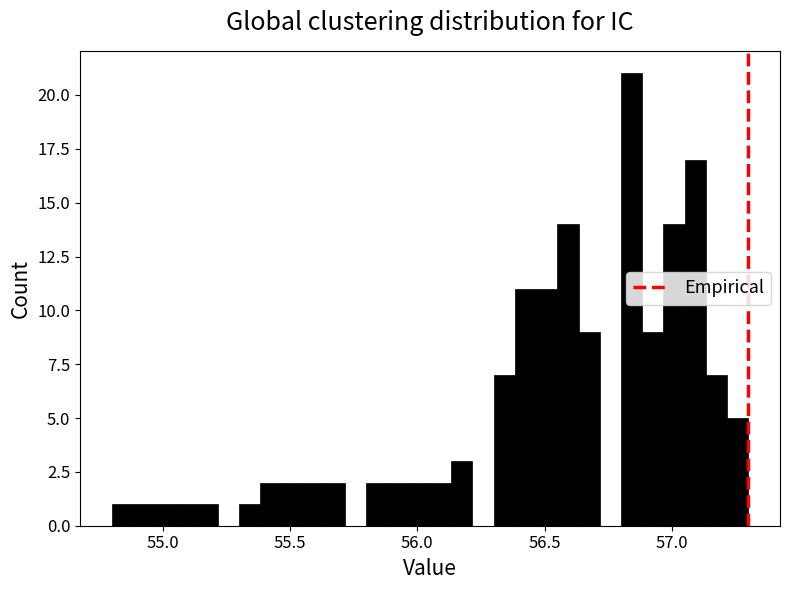

Read against the x-axis, roughly where is the centre of the tallest bar?

56.85